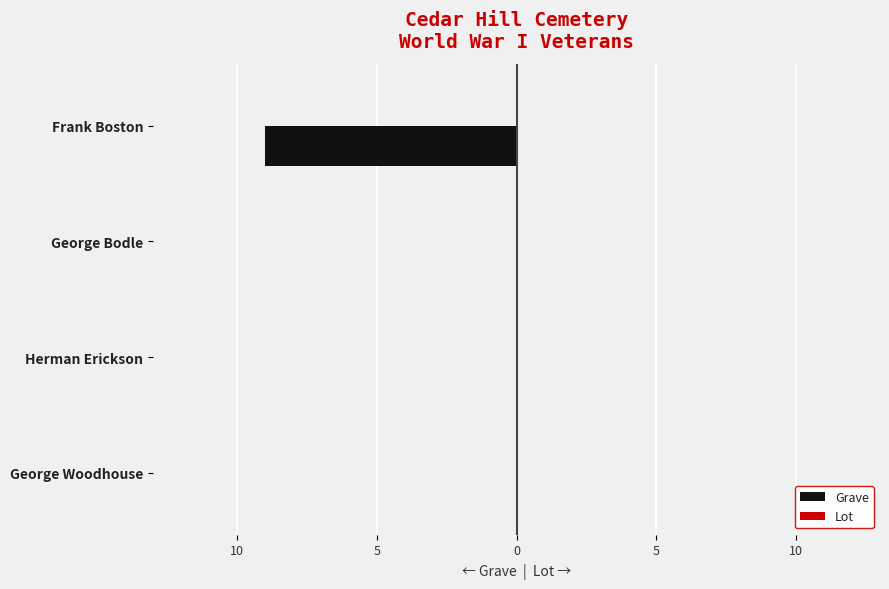

Does the chart contain stacked bars?

No